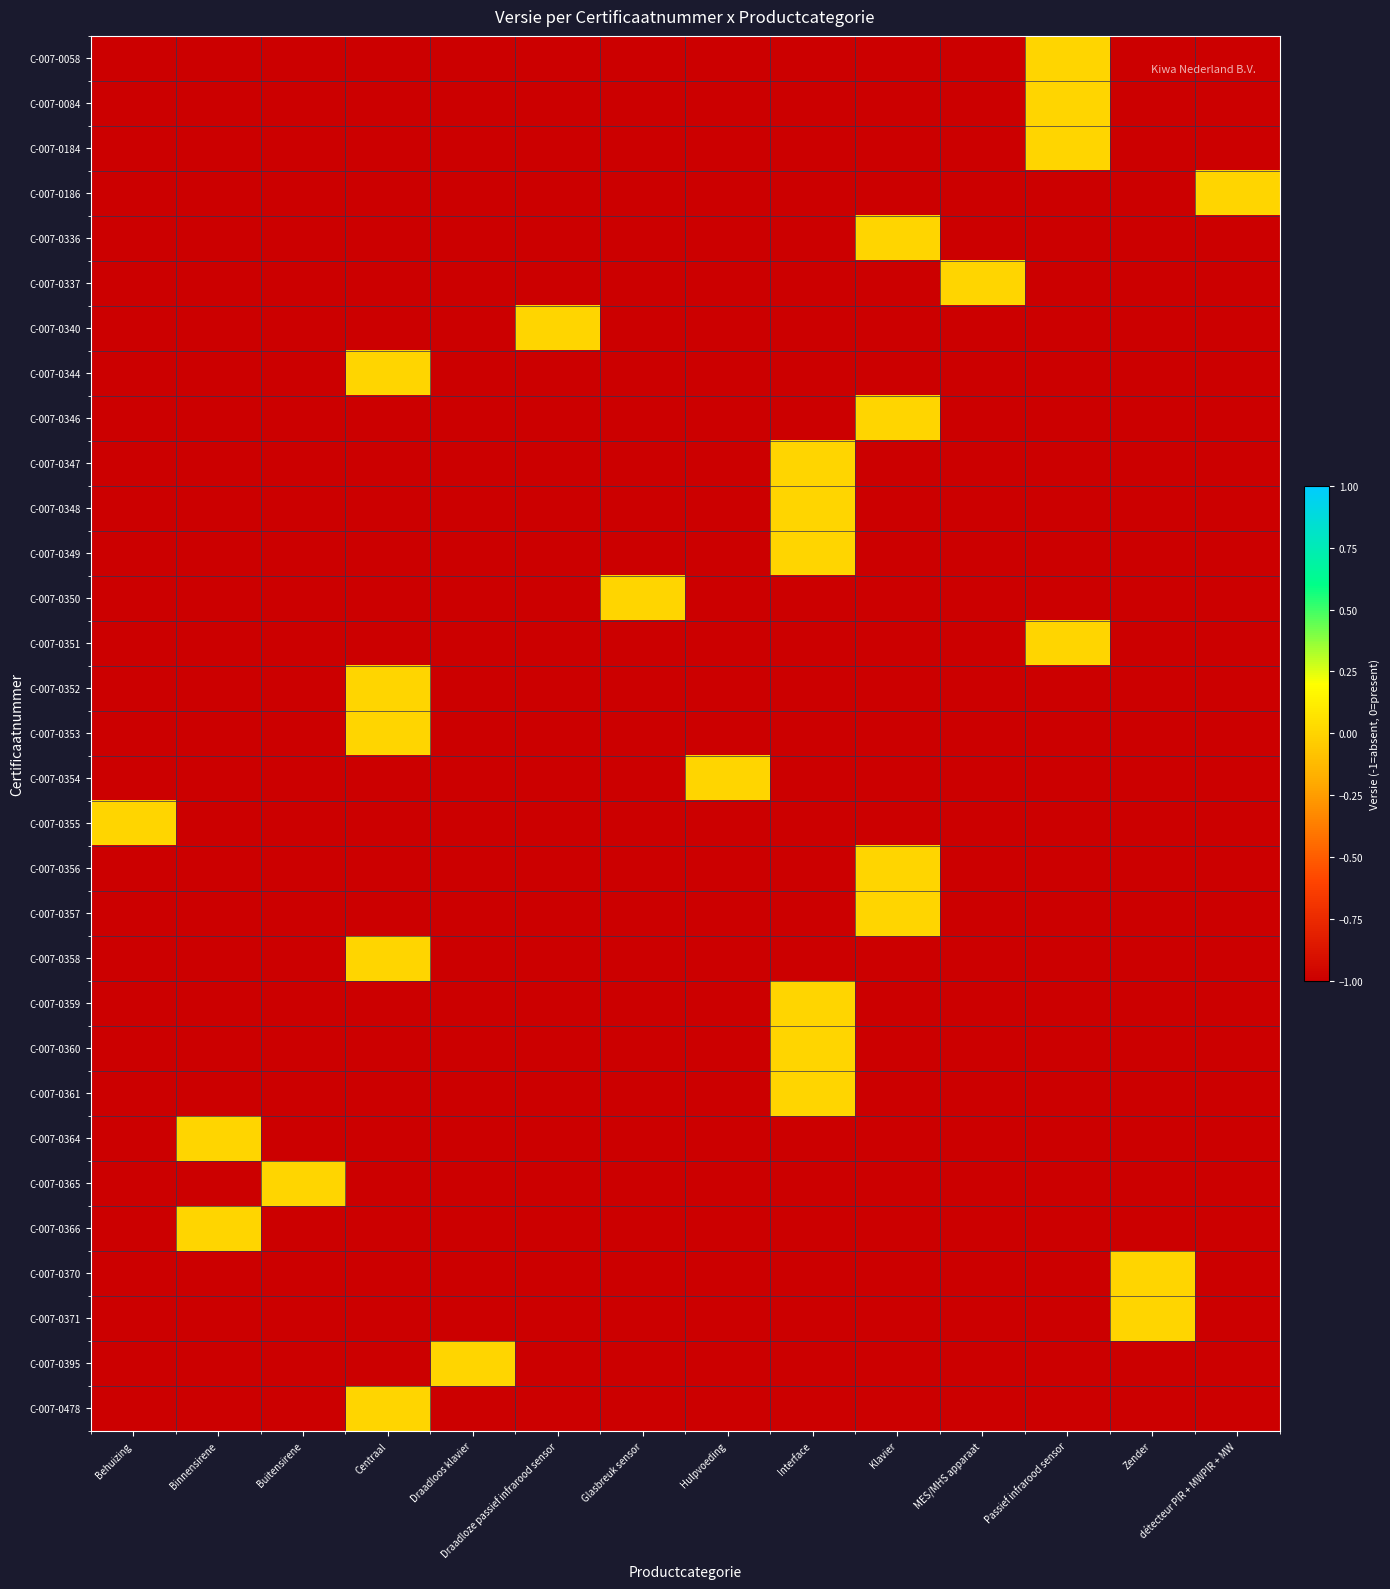

How many categories are shown in the chart?

14